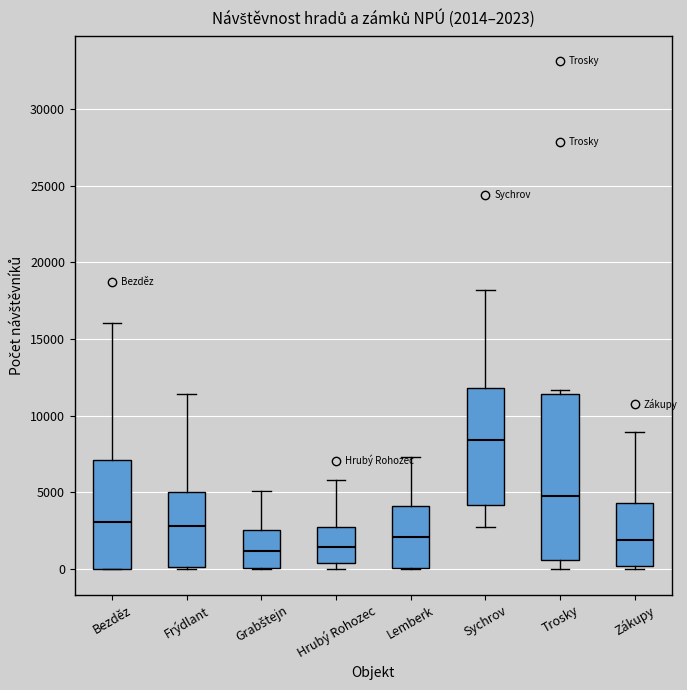

Comparing the boxes themselves (not the whiskers), which one is the tallest?

Trosky